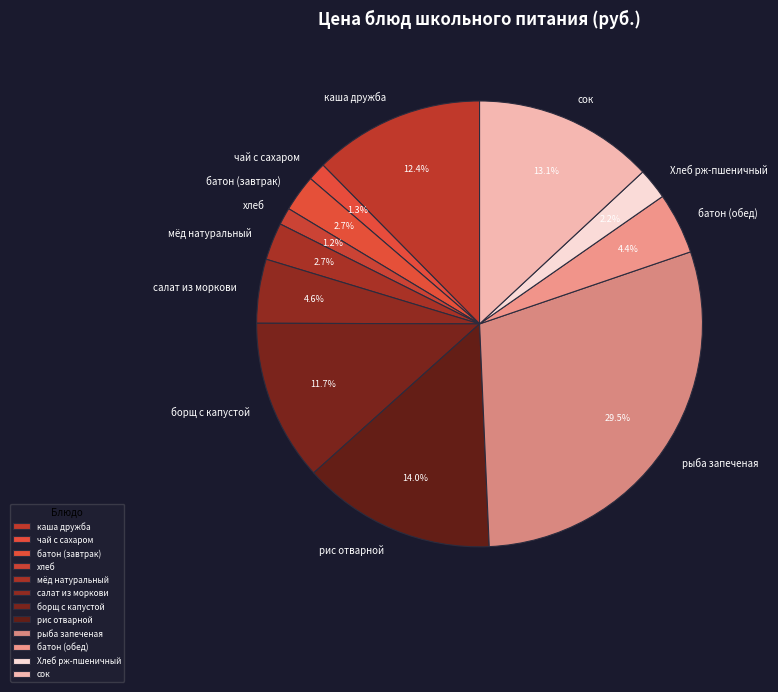

To the nearest percent, what percentage of the pie is батон (завтрак)?

3%